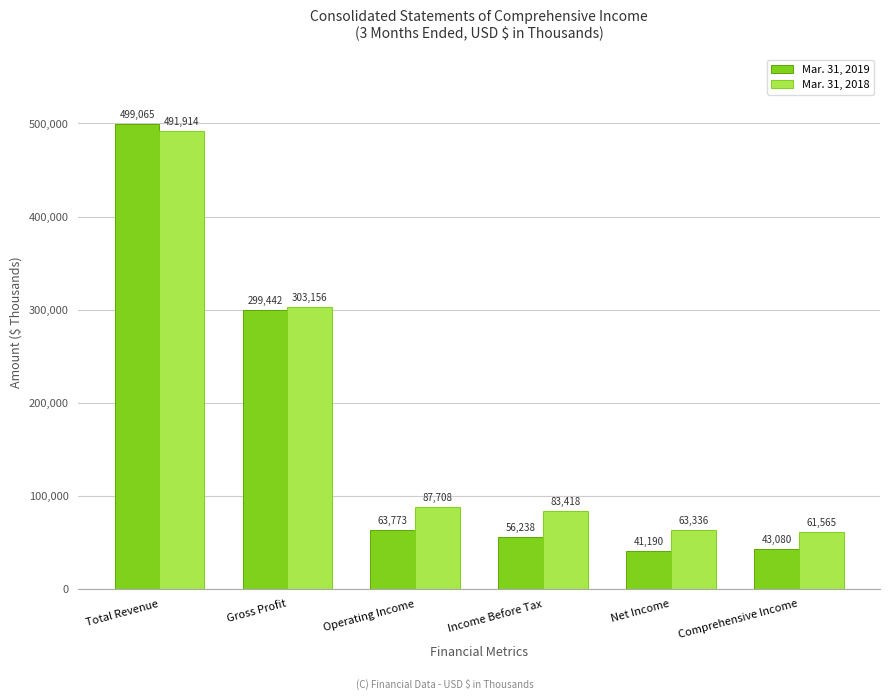

Does the chart contain stacked bars?

No